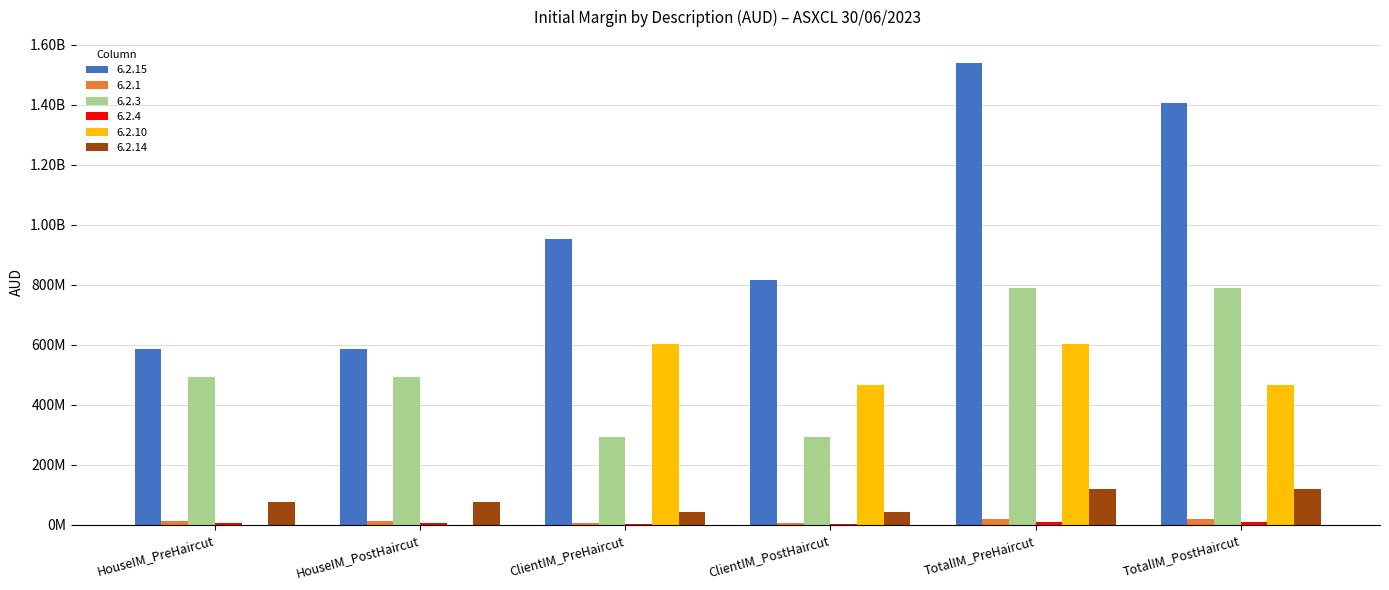

What is the spread (max minus min) of values at TotalIM_PreHaircut?

1530345394.2